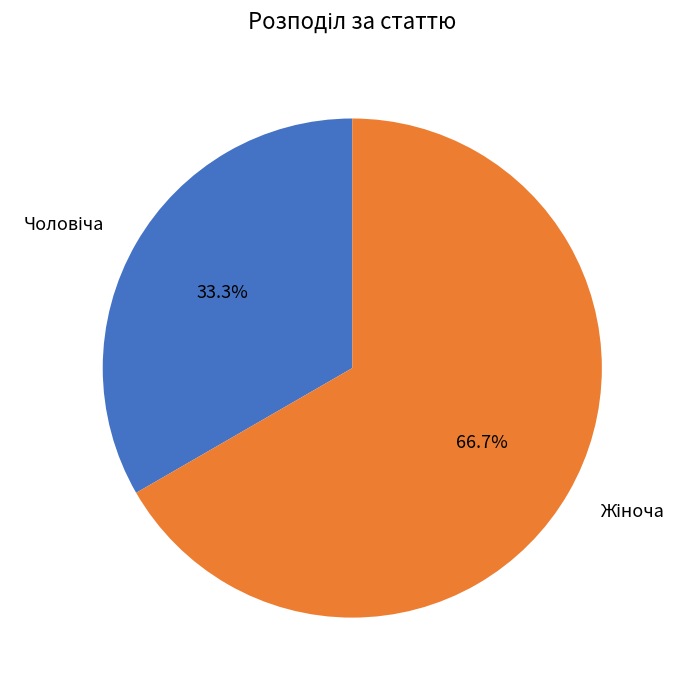

Is there a majority slice in this chart?

Yes